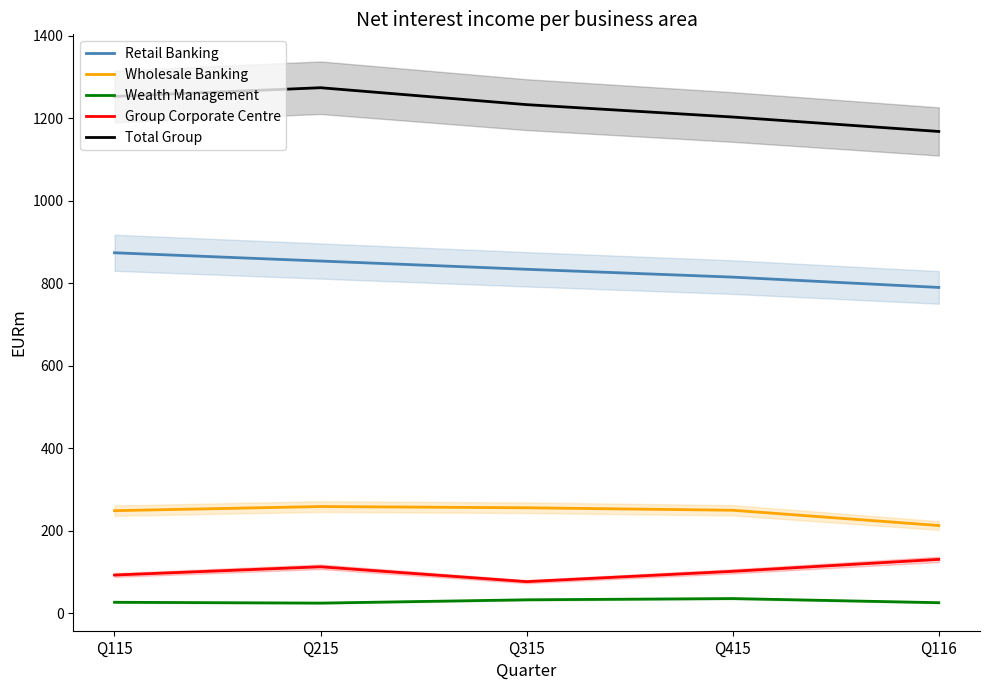

True or false: Wholesale Banking has a value of 250 at Q415.

True